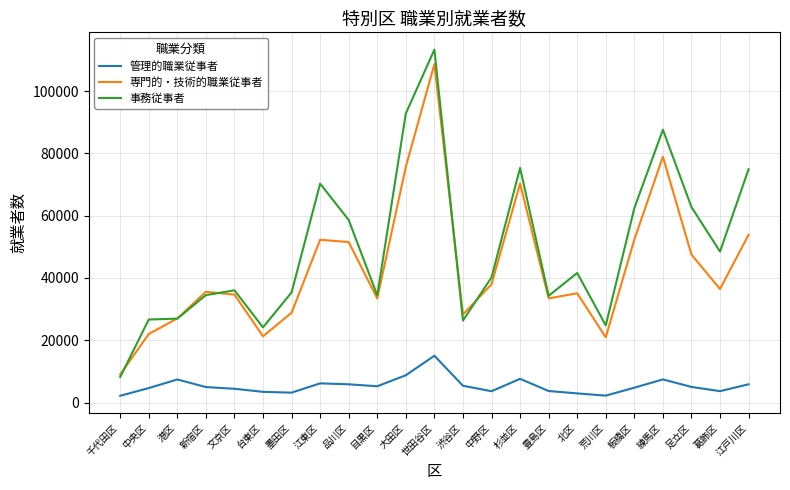

What is the sum of the 管理的職業従事者 values at 葛飾区 and 渋谷区?

9073